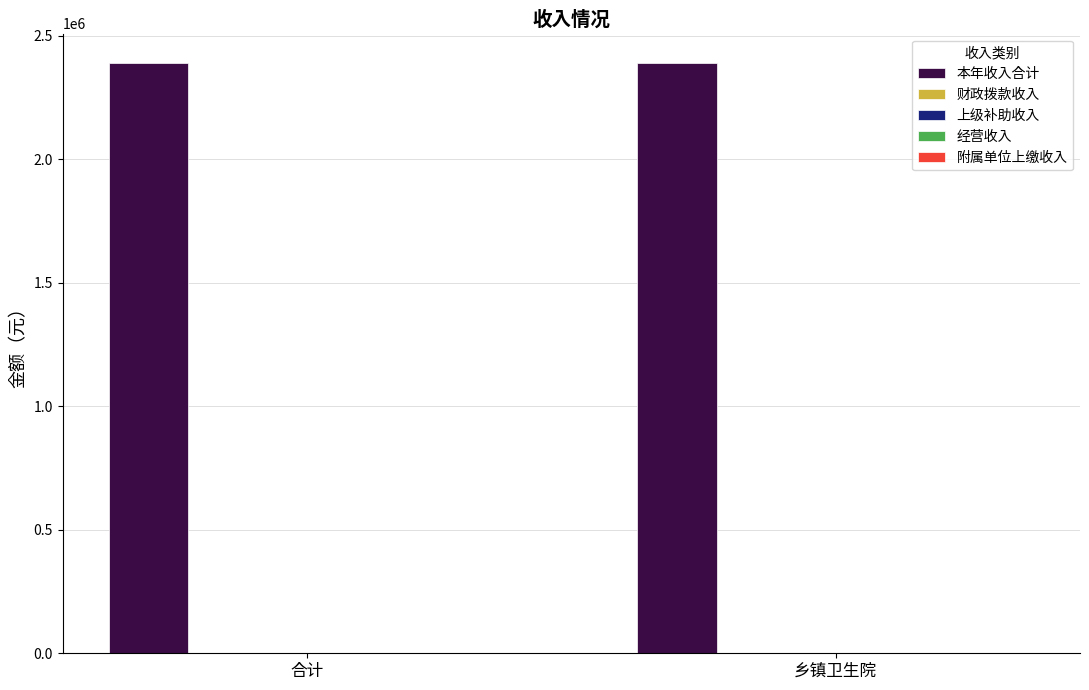

Which has a higher value, 合计 or 乡镇卫生院?

合计